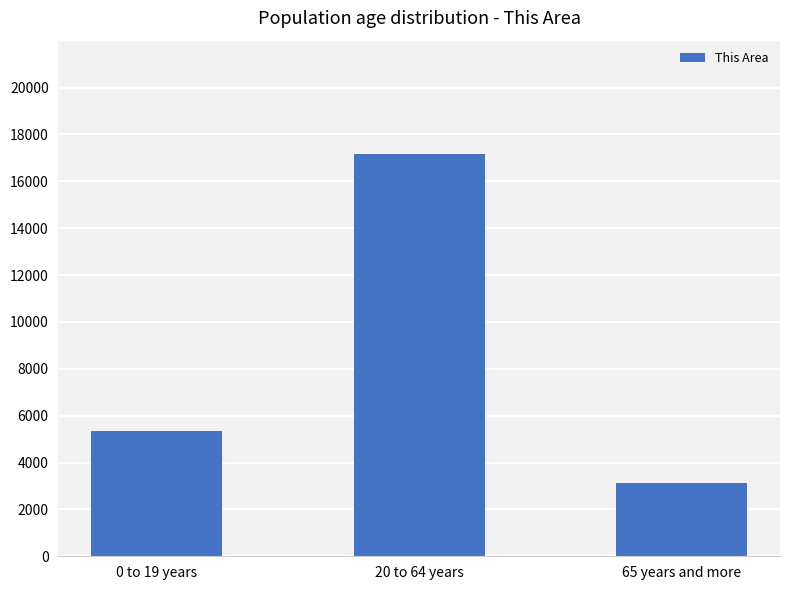

What is the value of the 2nd bar from the left?

17180